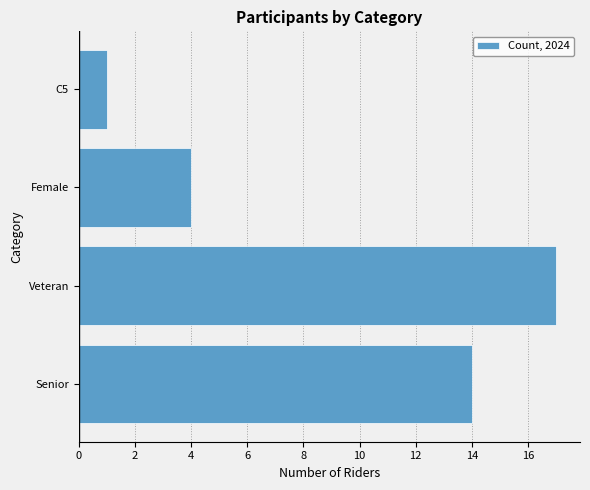

How many distinct data groups are displayed?

1